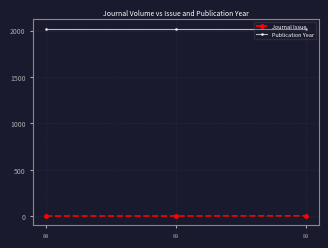

Count the Journal Issue values in the range 1 to 3.

3